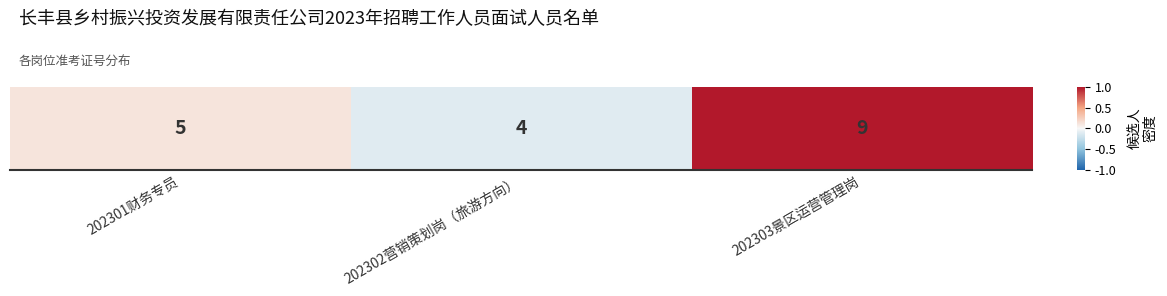

Is it true that the value at 202303景区运营管理岗 is 0.5?

False